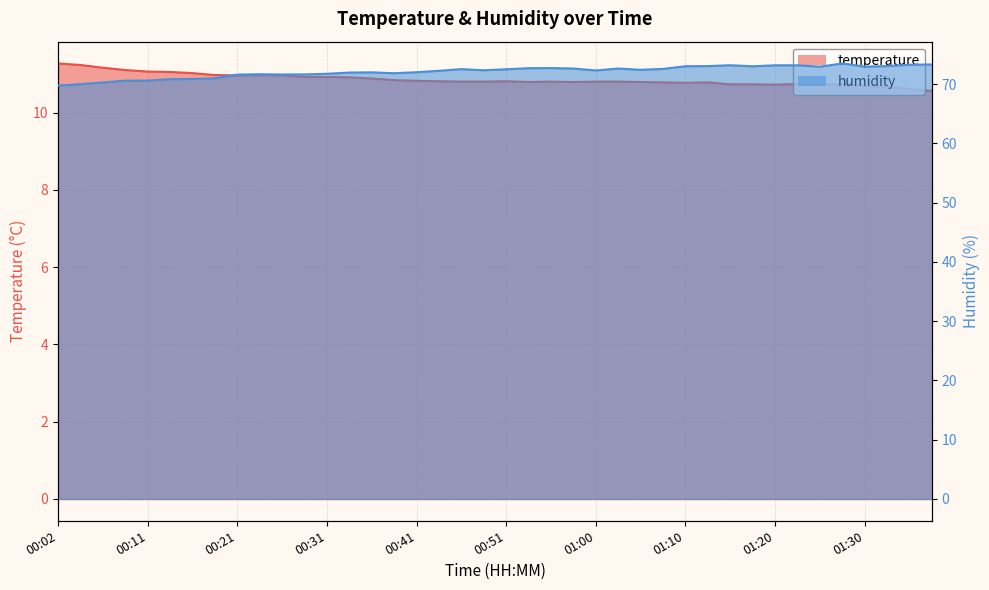

What is the sum of all humidity values?

2884.8